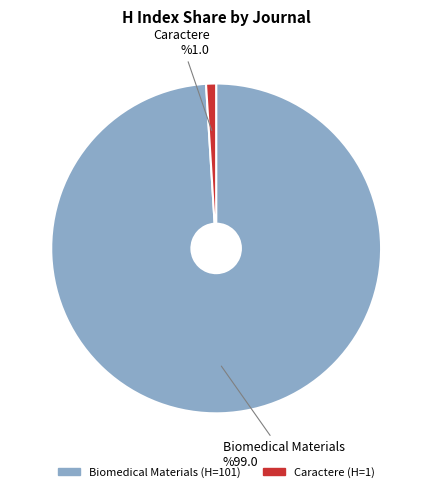

Which slice is the smallest?

Caractere